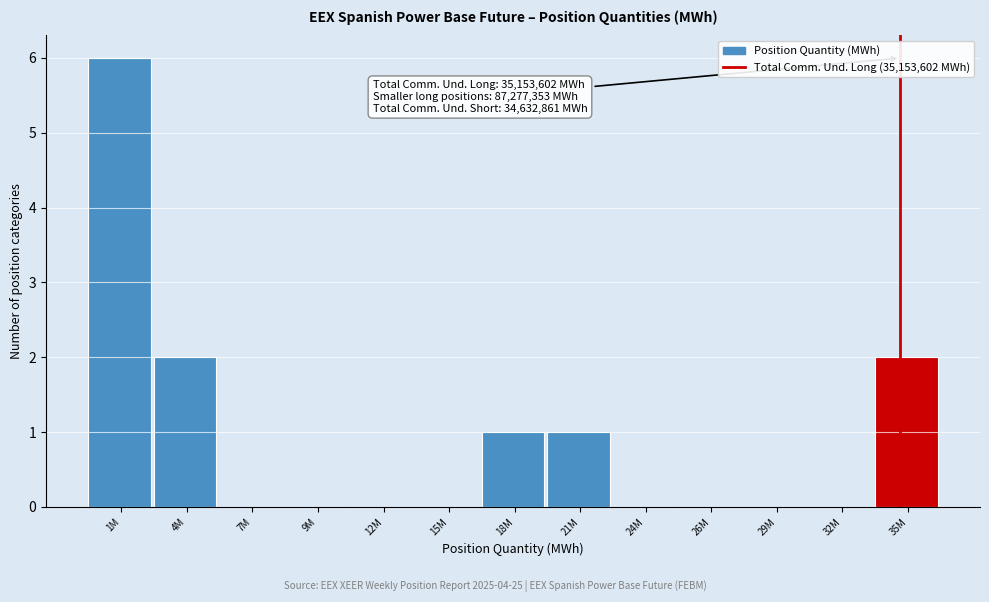

Reading left to right, what are all the values shown in this chart?

1M=6	4M=2	7M=0	9M=0	12M=0	15M=0	18M=1	21M=1	24M=0	26M=0	29M=0	32M=0	35M=2